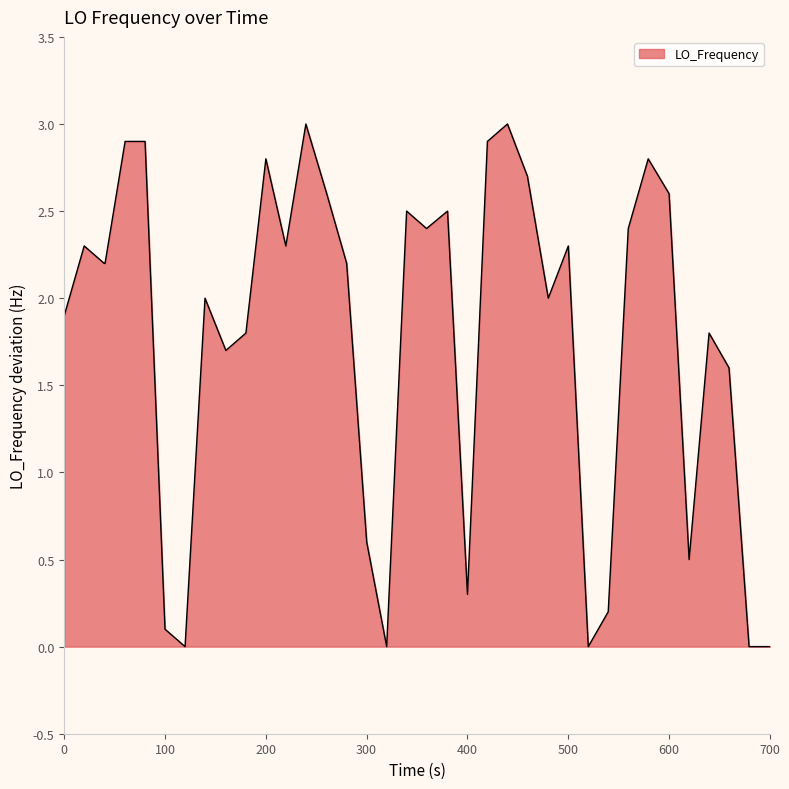

What is the difference between the maximum and minimum values?

3.0